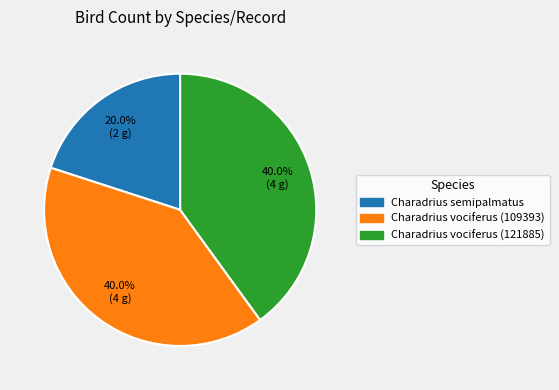

Is there any slice that represents more than half of the pie?

No